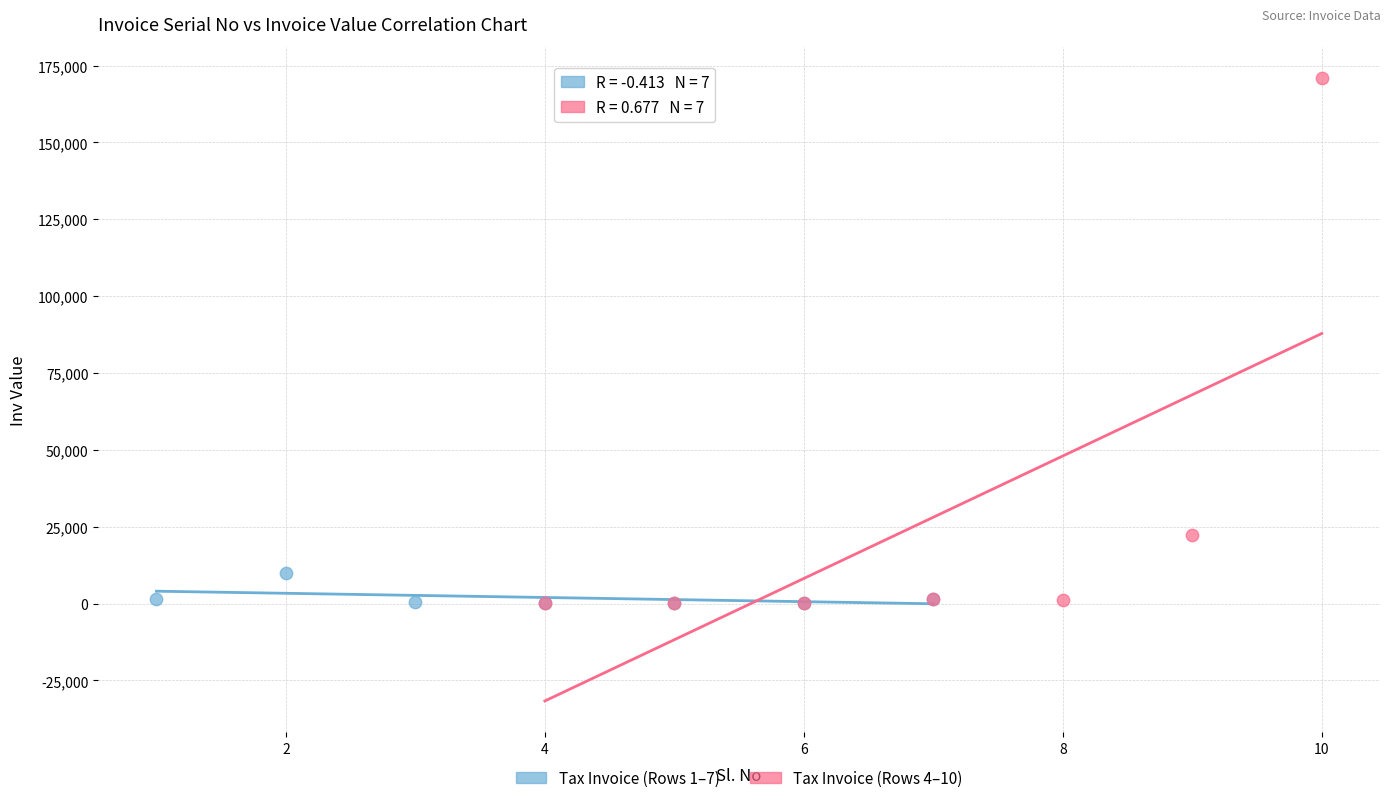

What are all the series names shown in the legend?

Tax Invoice (Rows 1–7), Tax Invoice (Rows 4–10)